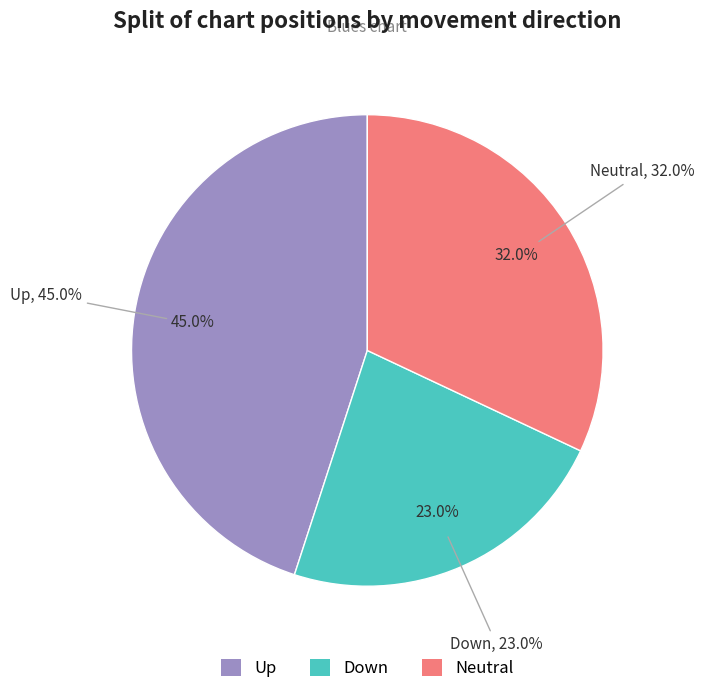

Which slice is the smallest?

down